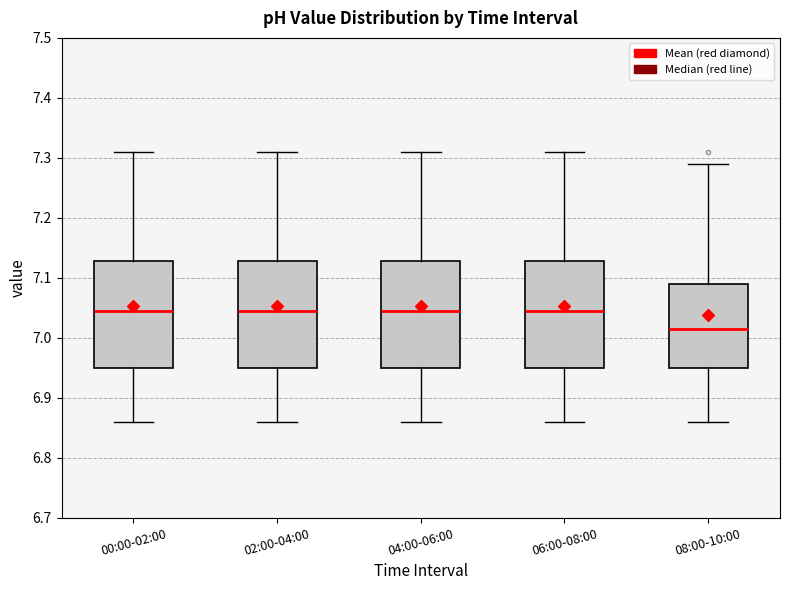

Reading left to right, transcribe this box plot: for each box, give where its median line is, the range the box spans, and where its two whiskers end, as read against the y-axis. The values are not printed on the chart, so give them approximately, as read against the axis.

00:00-02:00: median 7.05, box 6.95 to 7.13, whiskers 6.86 to 7.31
02:00-04:00: median 7.05, box 6.95 to 7.13, whiskers 6.86 to 7.31
04:00-06:00: median 7.05, box 6.95 to 7.13, whiskers 6.86 to 7.31
06:00-08:00: median 7.05, box 6.95 to 7.13, whiskers 6.86 to 7.31
08:00-10:00: median 7.02, box 6.95 to 7.09, whiskers 6.86 to 7.29